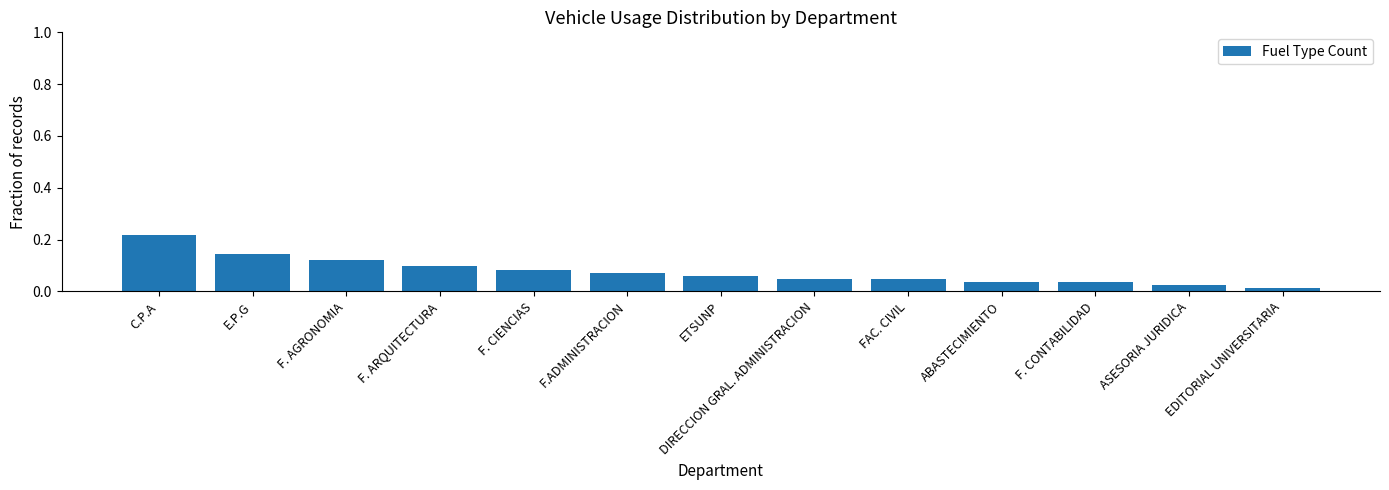

What is the sum of all values?

1.0